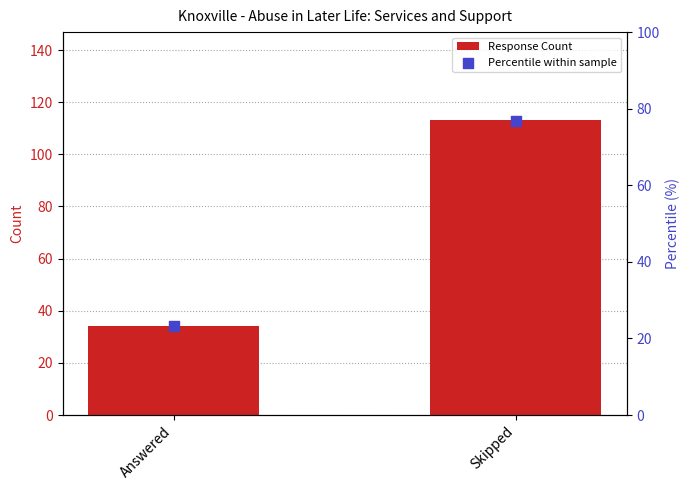

Which series has the largest total across all categories?

Response Count